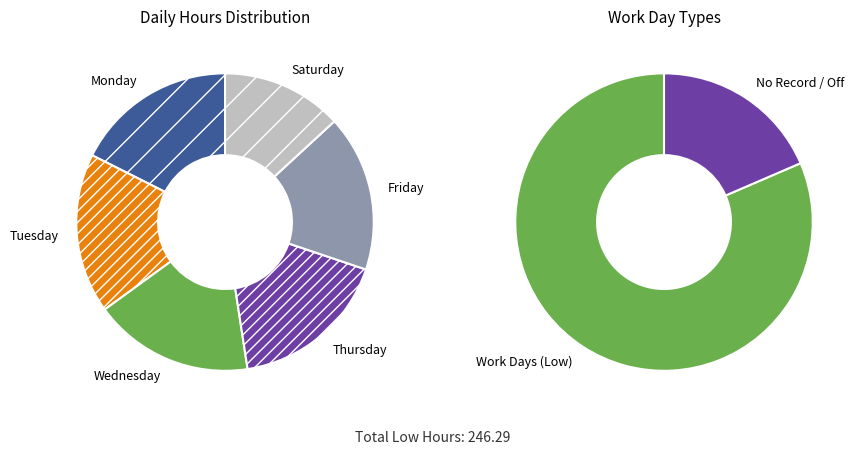

How much of the chart is everything except Sun 21?

100.0%